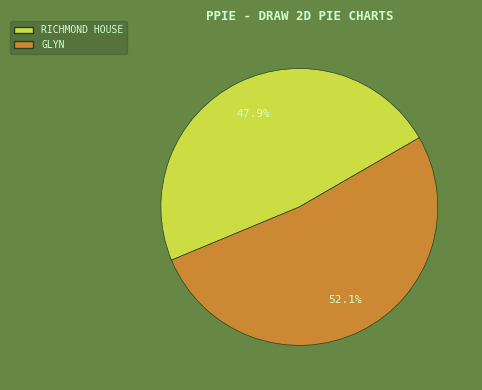

How many slices are in this pie chart?

2